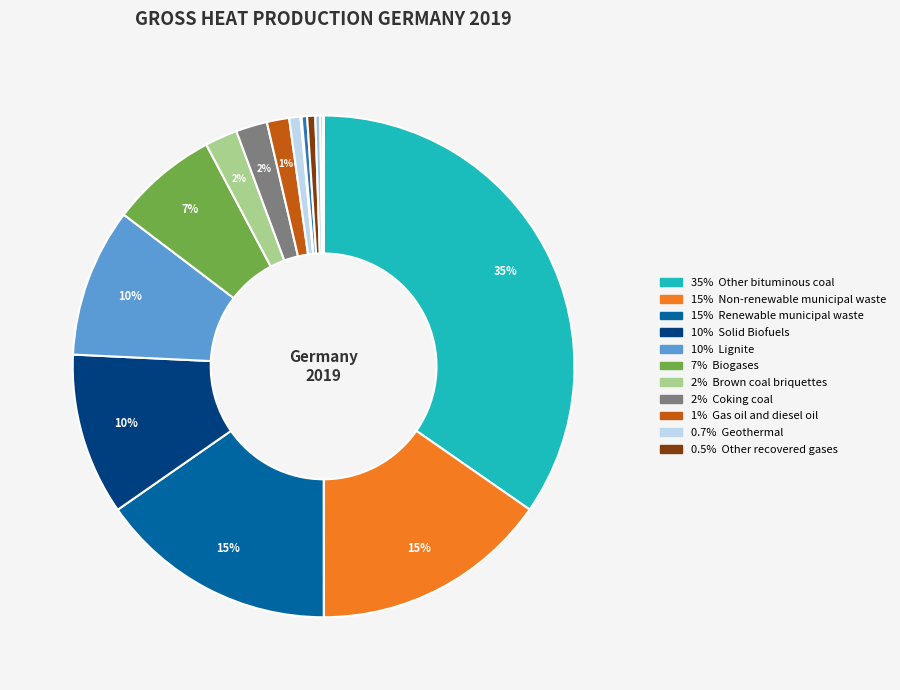

Which slice is the largest?

Other bituminous coal